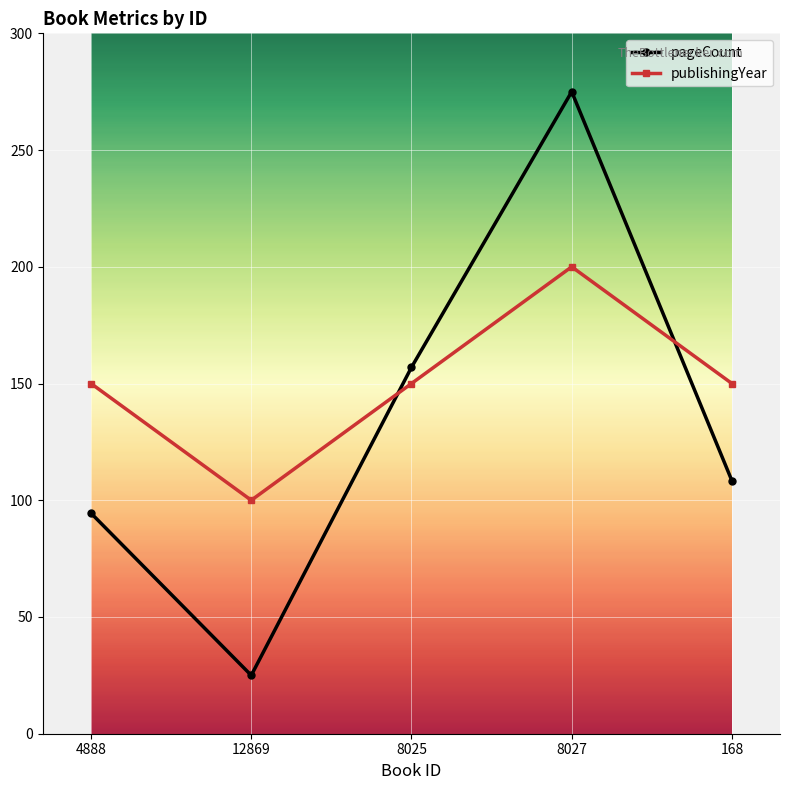

At which category does the chart reach its peak across all series?

8027